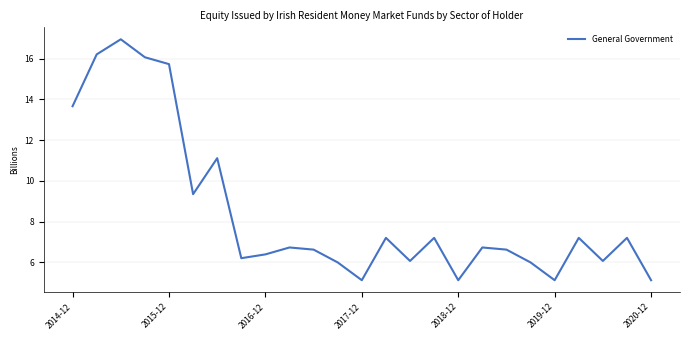

What is the greatest value displayed?

17.0